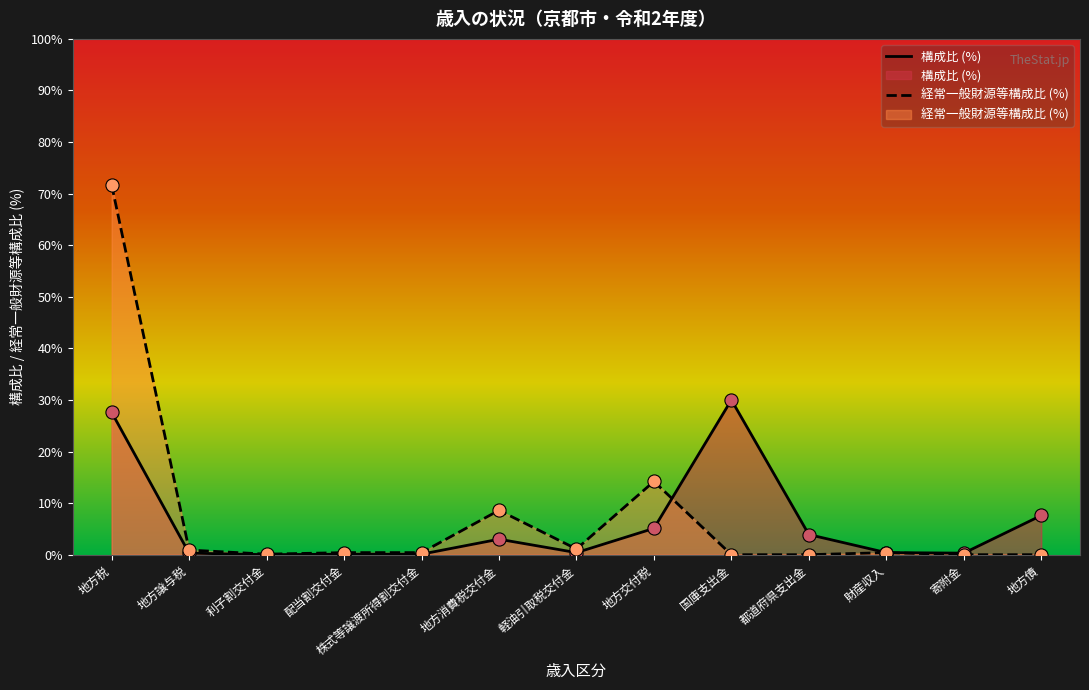

What are all the series names shown in the legend?

構成比 (%), 経常一般財源等構成比 (%)